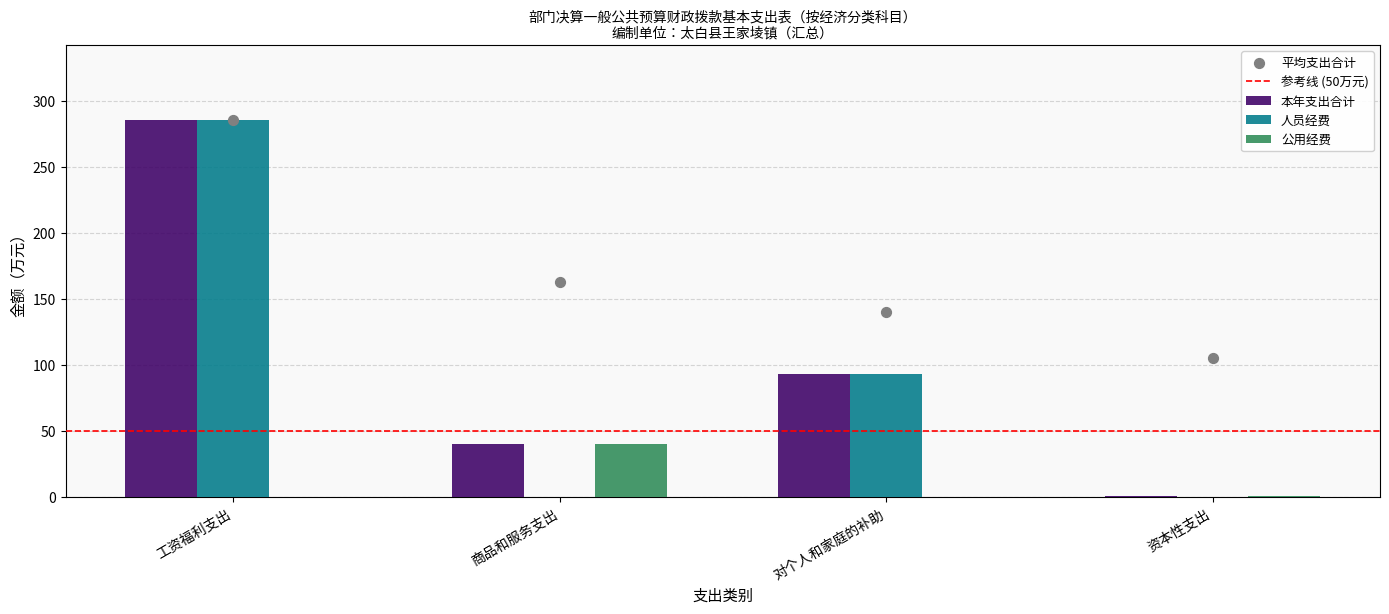

Which series reaches the maximum Y coordinate?

本年支出合计